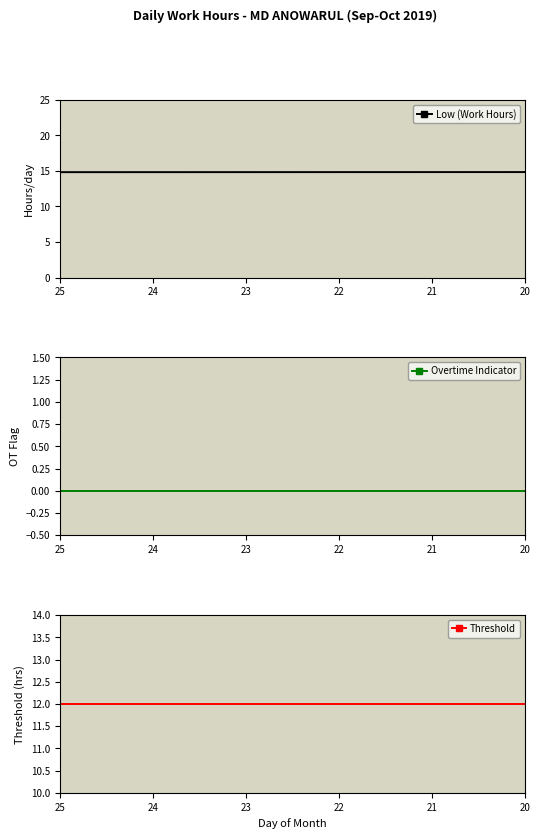

How many lines are shown in the chart?

3